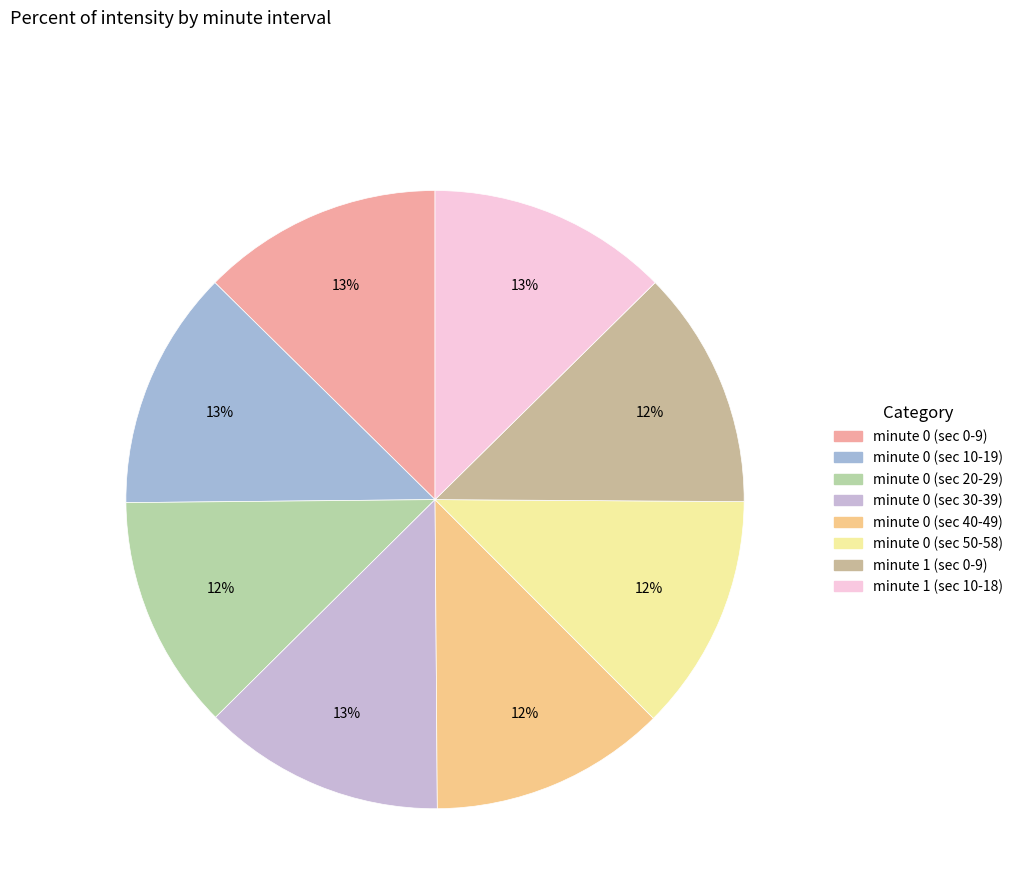

Count the number of slices in the pie.

8